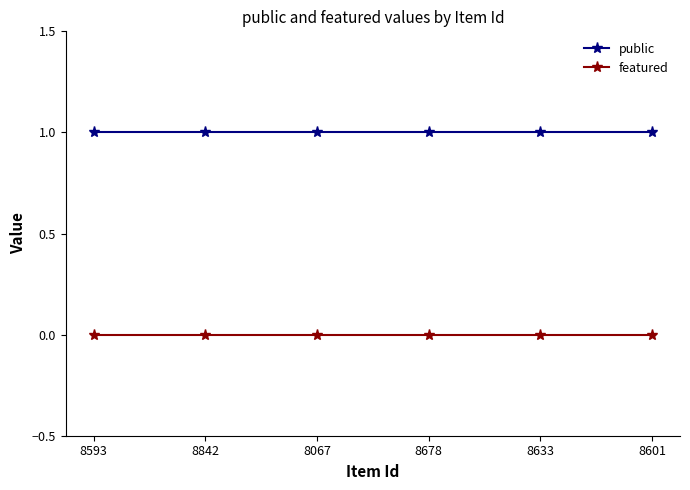

What is the label of the 2nd point from the right?

8633